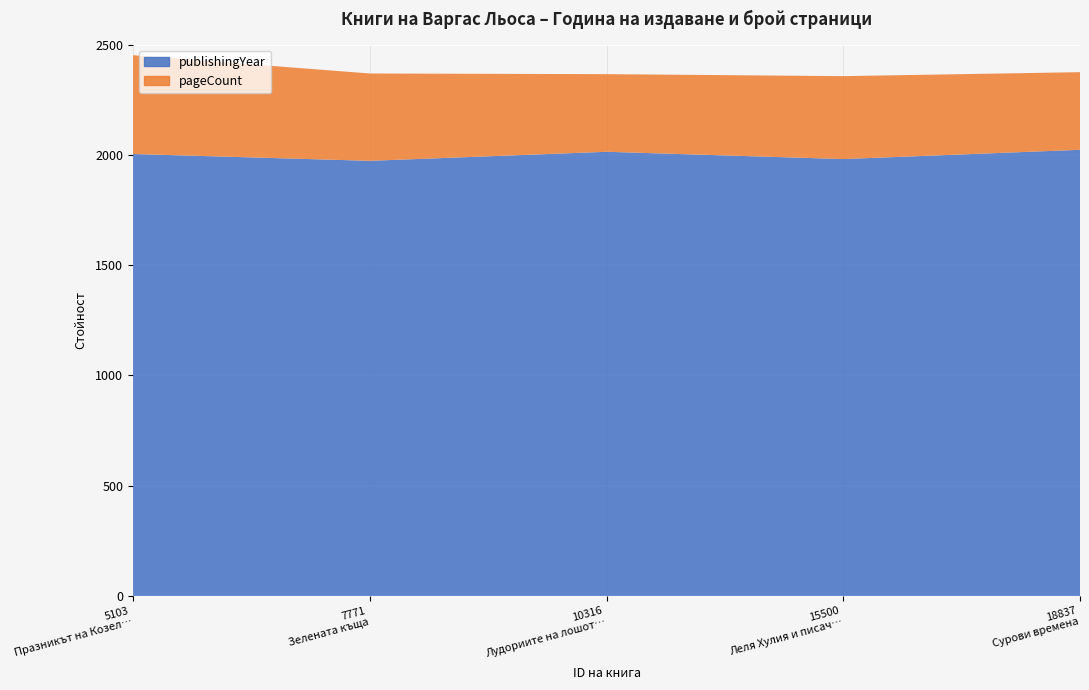

Reading left to right, what are all the values shown in this chart?

publishingYear: 5103=2004	7771=1973	10316=2014	15500=1981	18837=2023
pageCount: 5103=448	7771=396	10316=352	15500=376	18837=352